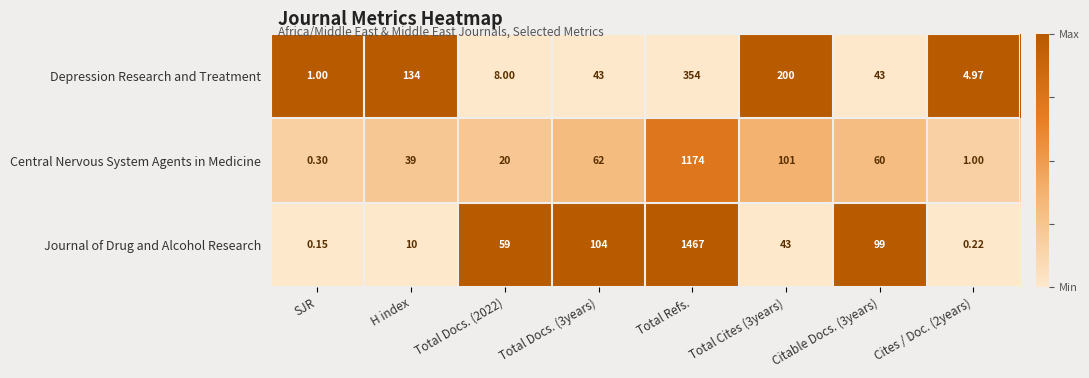

At Citable Docs. (3years), list the series in order from largest to smallest.

Journal of Drug and Alcohol Research, Central Nervous System Agents in Medicine, Depression Research and Treatment